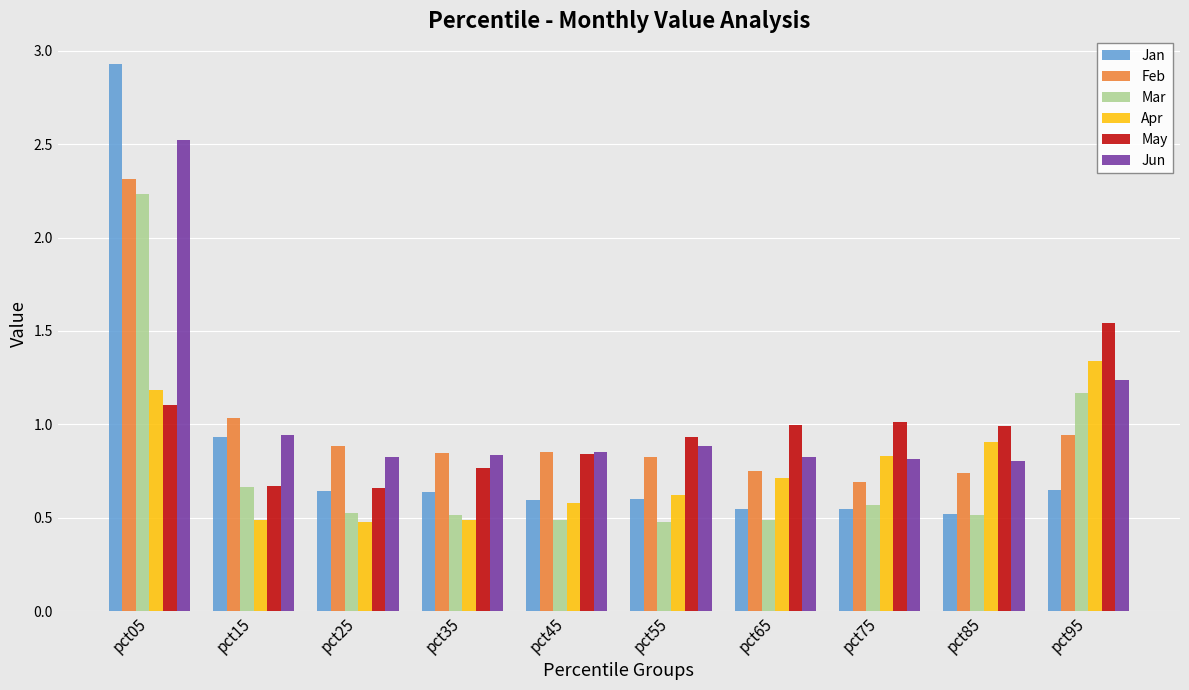

What is the highest value of the Feb series?

2.3